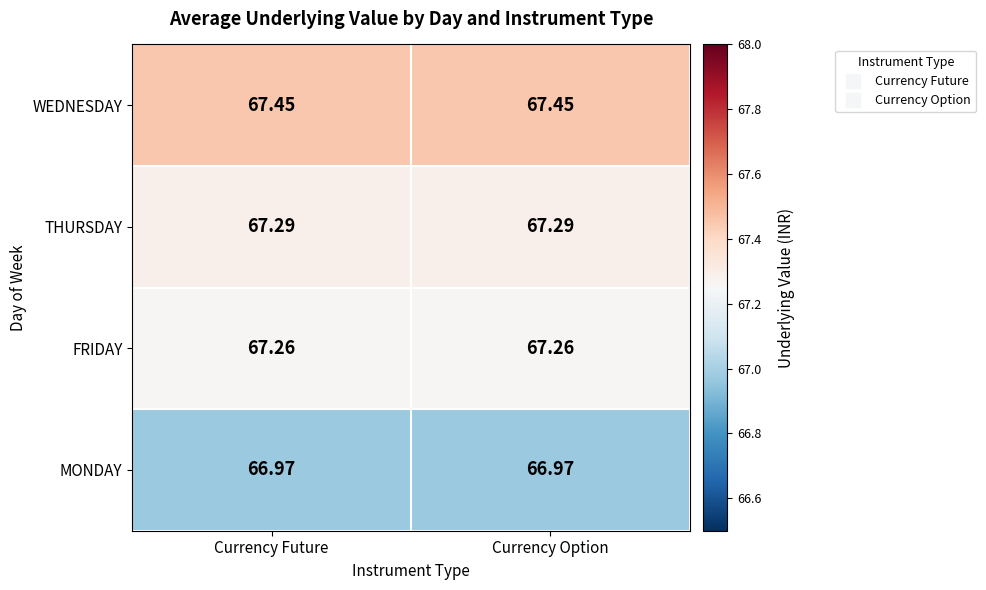

Which series has the largest total across all categories?

WEDNESDAY